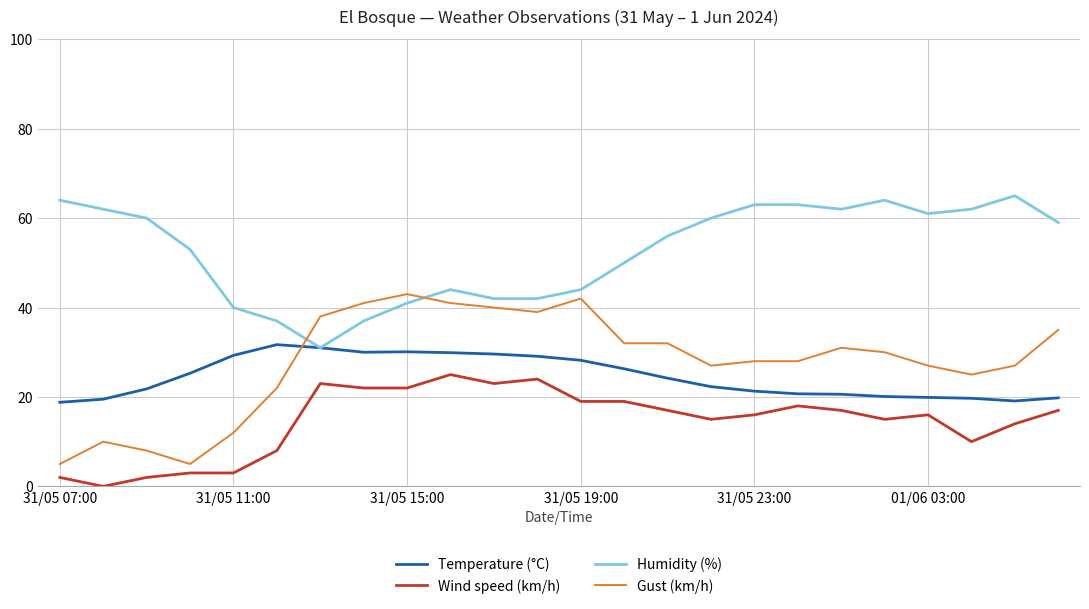

What is the maximum value shown in the chart?

65.0